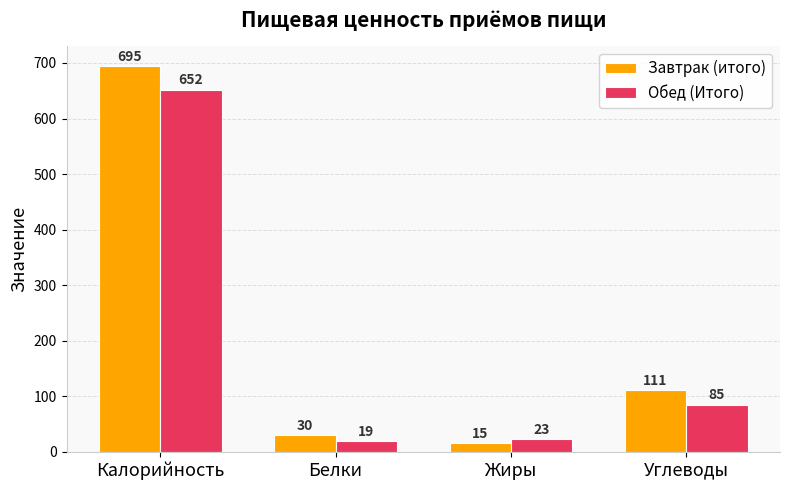

Which series changed the most between Белки and Углеводы?

Завтрак (итого)